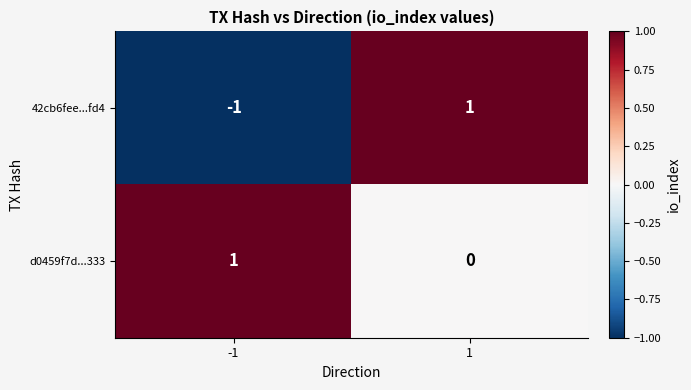

The value of 42cb6fee...fd4 at -1 is 0. True or false?

False